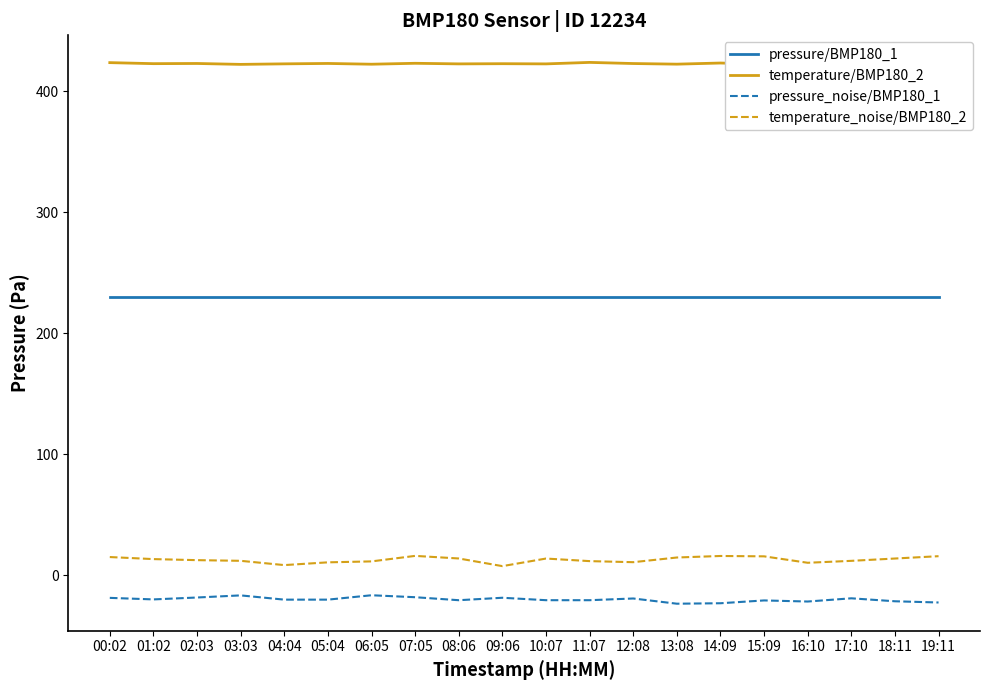

List the series in order of their peak value, lowest first.

pressure_noise/BMP180_1, temperature_noise/BMP180_2, pressure/BMP180_1, temperature/BMP180_2